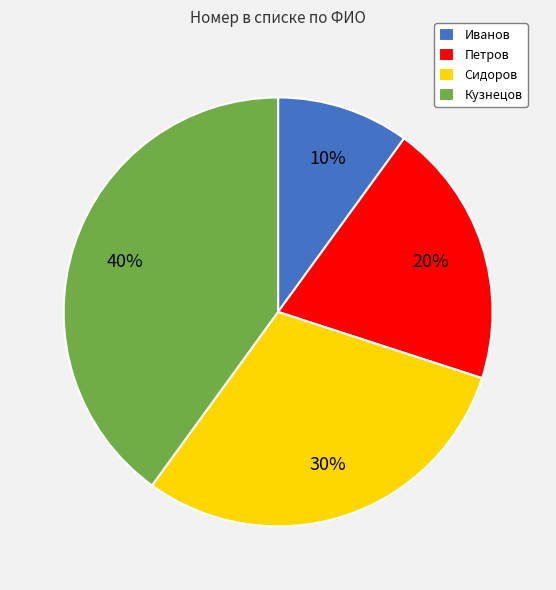

To the nearest percent, what percentage of the pie is Кузнецов?

40%